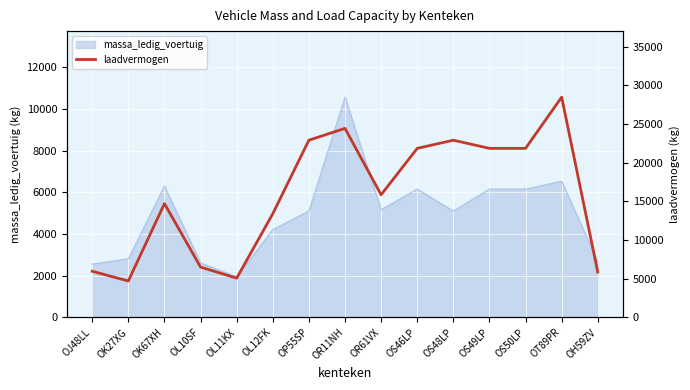

How many lines are shown in the chart?

1